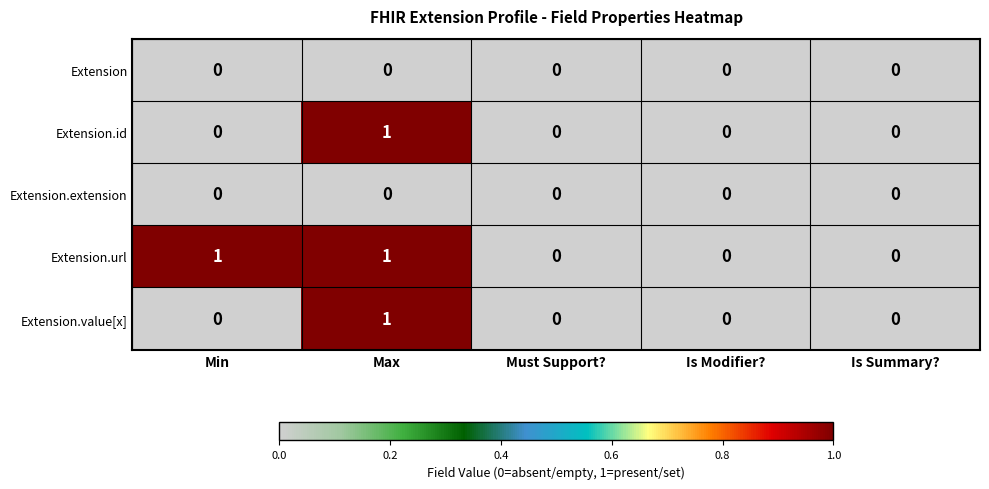

Reading right to left, list all the values displayed in this chart.

Extension: Is Summary?=0	Is Modifier?=0	Must Support?=0	Max=0	Min=0
Extension.id: Is Summary?=0	Is Modifier?=0	Must Support?=0	Max=1	Min=0
Extension.extension: Is Summary?=0	Is Modifier?=0	Must Support?=0	Max=0	Min=0
Extension.url: Is Summary?=0	Is Modifier?=0	Must Support?=0	Max=1	Min=1
Extension.value[x]: Is Summary?=0	Is Modifier?=0	Must Support?=0	Max=1	Min=0